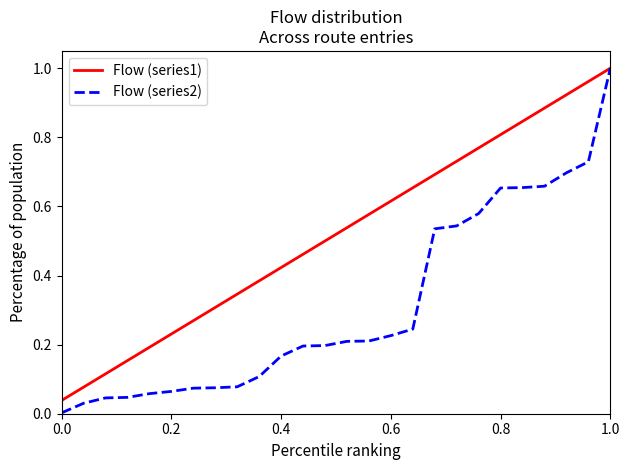

What are all the series names shown in the legend?

Flow (series1), Flow (series2)